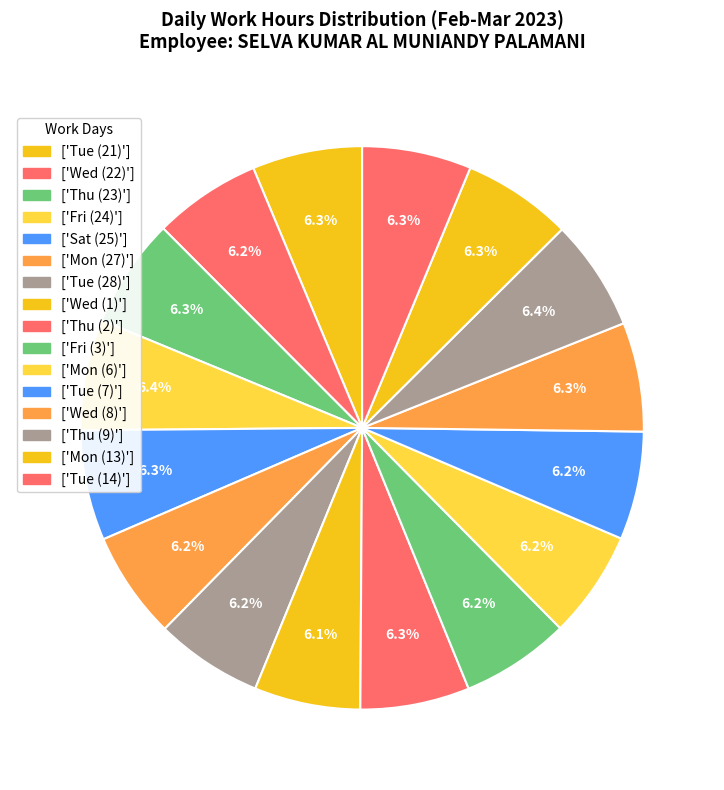

Is there any slice that represents more than half of the pie?

No